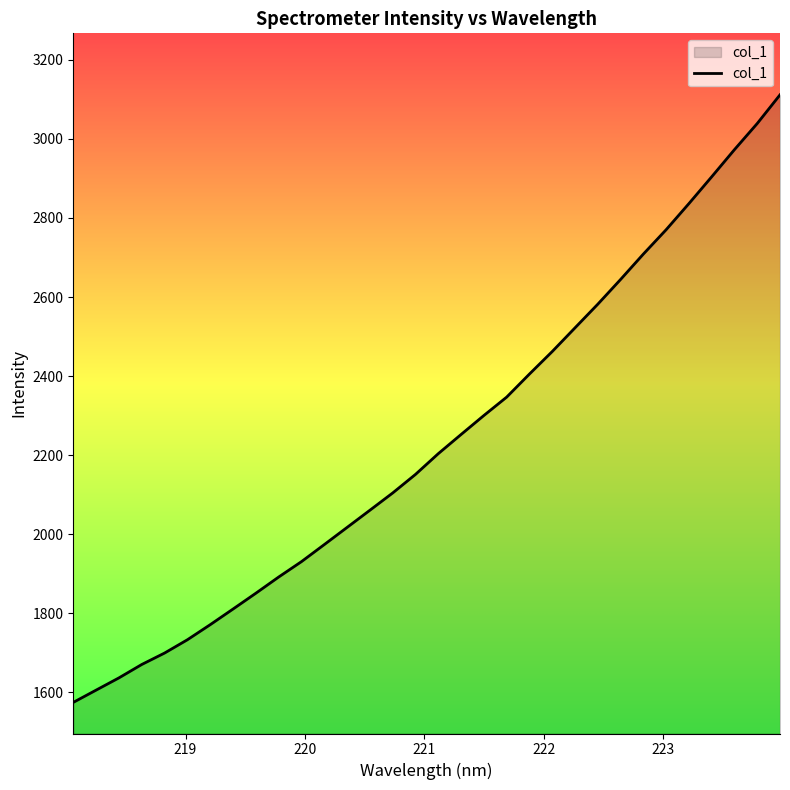

What is the smallest value displayed?

1574.4